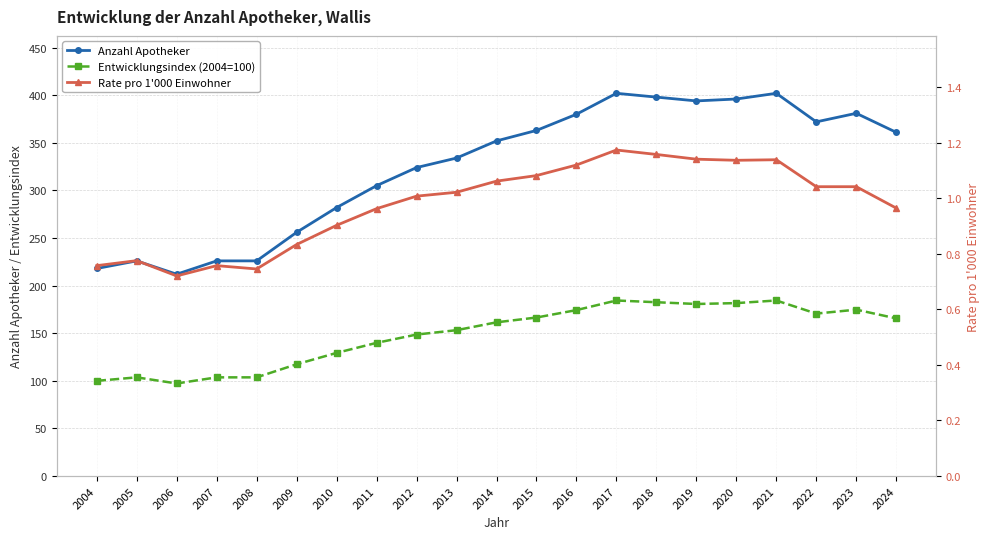

Which series has the widest spread of values?

Anzahl Apotheker